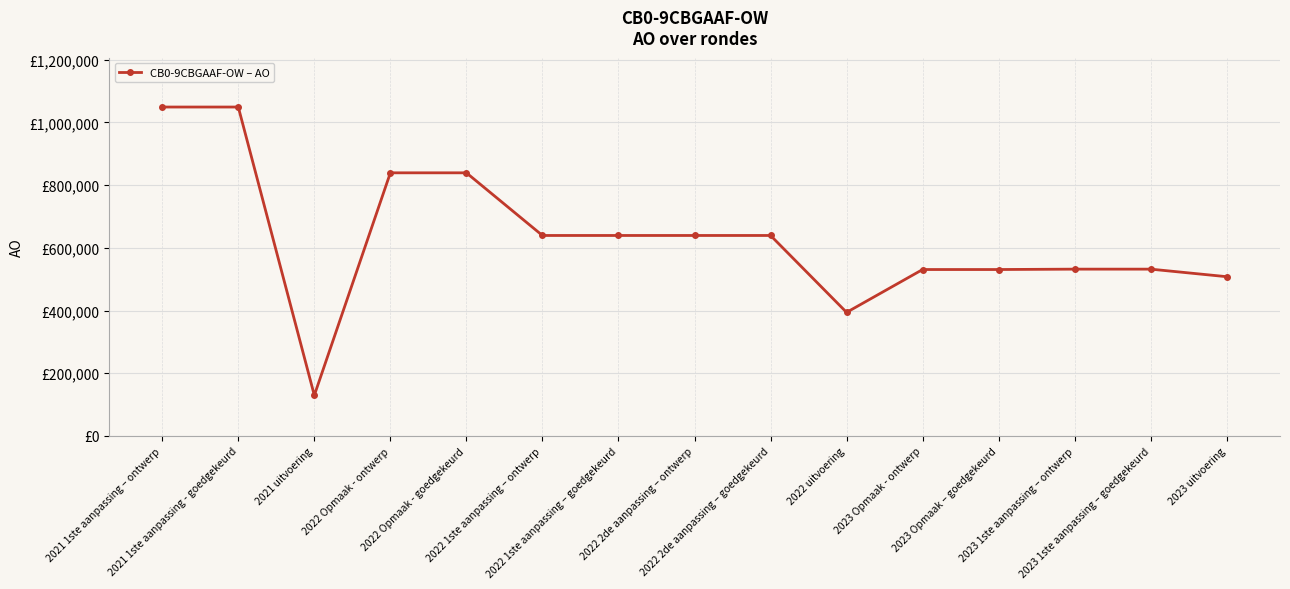

What is the change in value from 2021 1ste aanpassing - goedgekeurd to 2023 Opmaak - ontwerp?

-518079